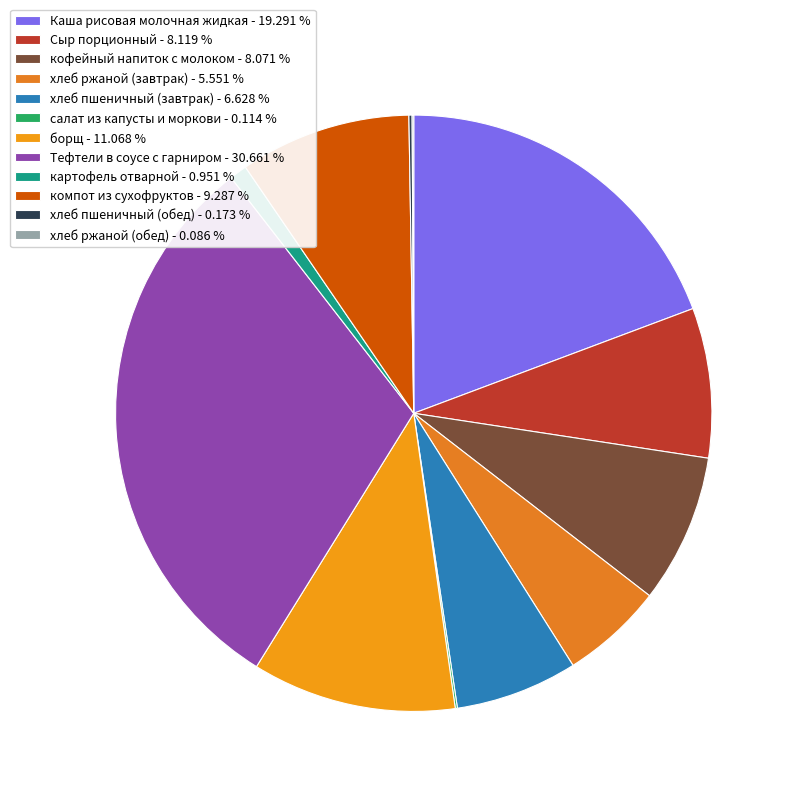

Is there a majority slice in this chart?

No